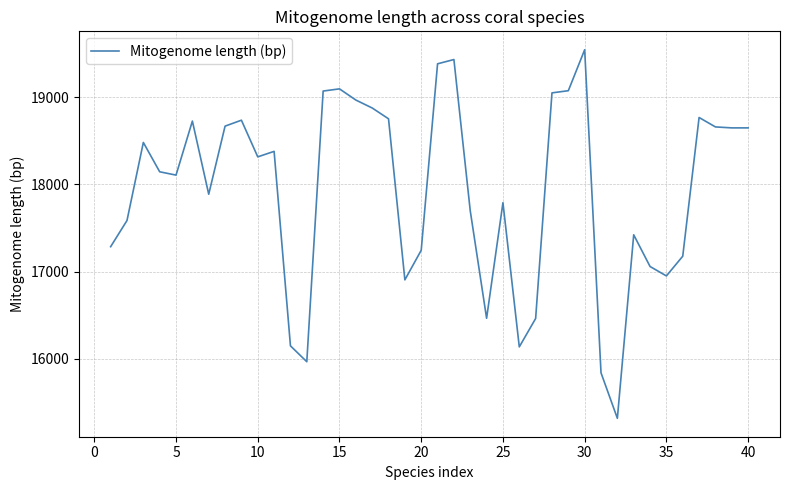

What is the maximum value shown in the chart?

19542